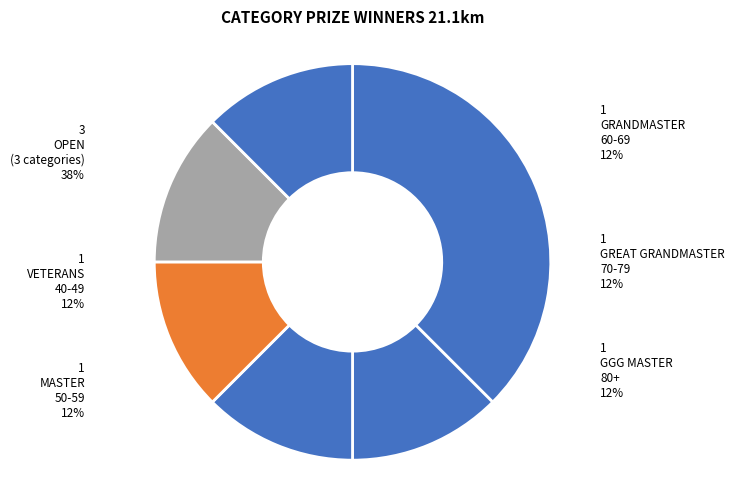

Count the number of slices in the pie.

6